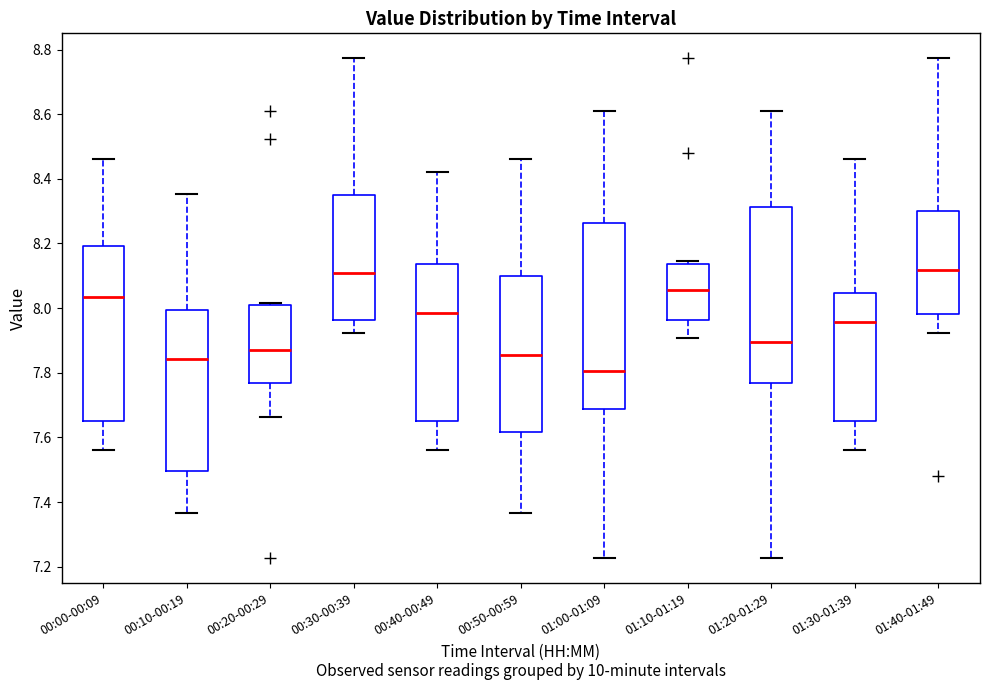

Reading left to right, read every box against the y-axis: the position of its median line, the range the box covers, and the ends of its whiskers. The values are not printed on the chart, so give them approximately, as read against the axis.

00:00-00:09: median 8.04, box 7.66 to 8.20, whiskers 7.56 to 8.46
00:10-00:19: median 7.84, box 7.50 to 8.00, whiskers 7.36 to 8.36
00:20-00:29: median 7.88, box 7.76 to 8.02, whiskers 7.66 to 8.02 (just above the box's upper edge)
00:30-00:39: median 8.10, box 7.96 to 8.36, whiskers 7.92 to 8.78
00:40-00:49: median 7.98, box 7.66 to 8.14, whiskers 7.56 to 8.42
00:50-00:59: median 7.86, box 7.62 to 8.10, whiskers 7.36 to 8.46
01:00-01:09: median 7.80, box 7.68 to 8.26, whiskers 7.22 to 8.60
01:10-01:19: median 8.06, box 7.96 to 8.14, whiskers 7.90 to 8.14 (just above the box's upper edge)
01:20-01:29: median 7.90, box 7.76 to 8.32, whiskers 7.22 to 8.60
01:30-01:39: median 7.96, box 7.66 to 8.04, whiskers 7.56 to 8.46
01:40-01:49: median 8.12, box 7.98 to 8.30, whiskers 7.92 to 8.78